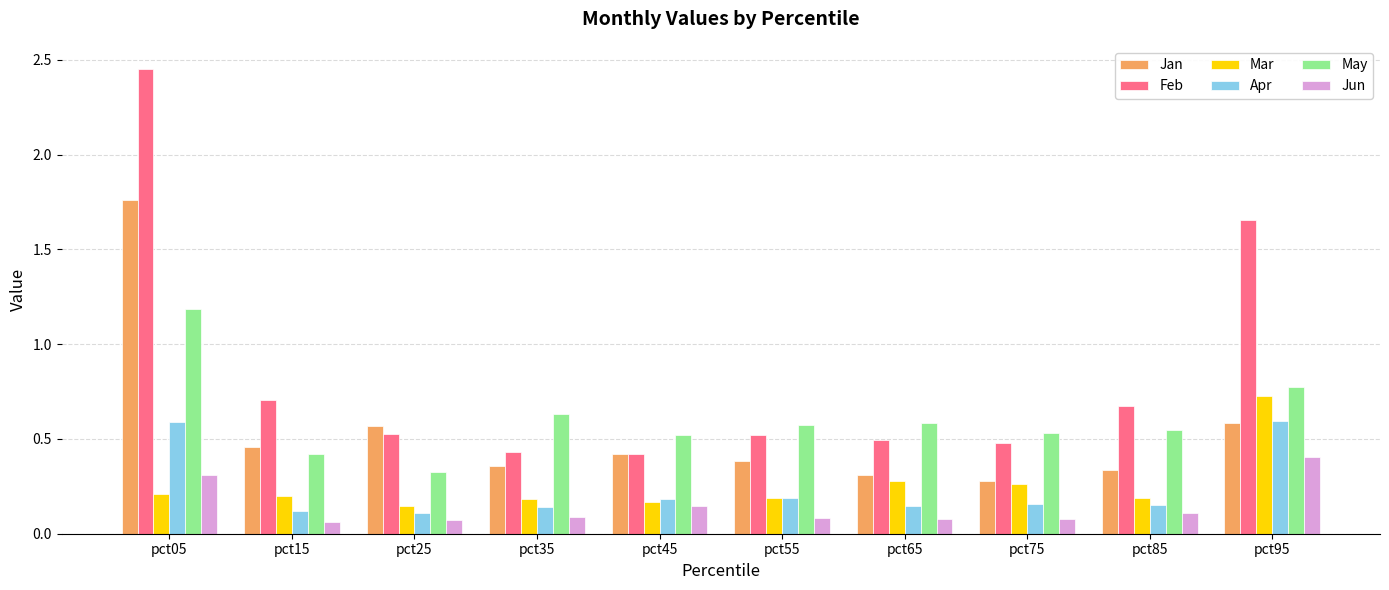

What is the difference between the maximum and minimum values in the May series?

0.9